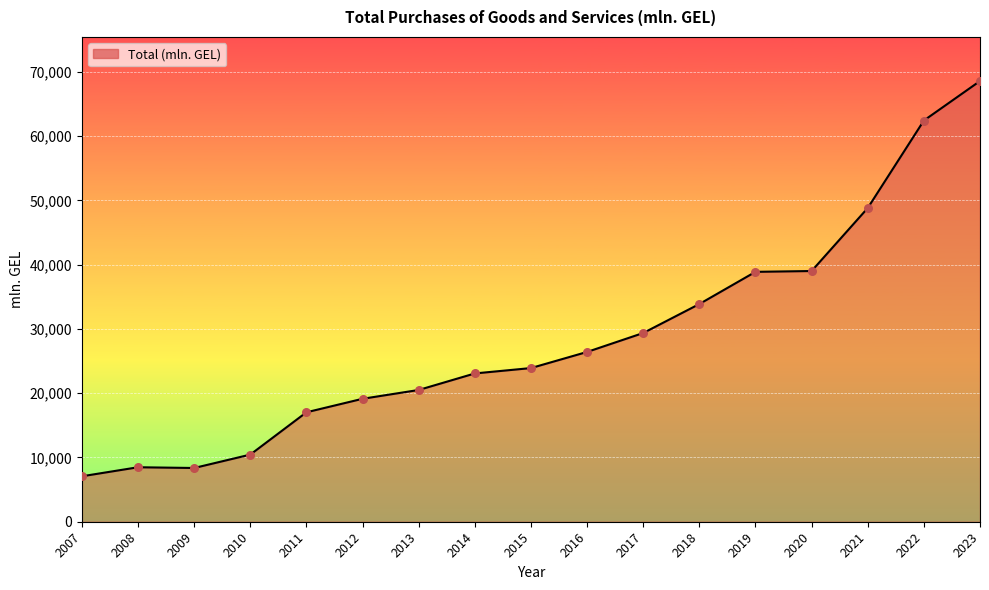

Which has a higher value, 2018 or 2010?

2018